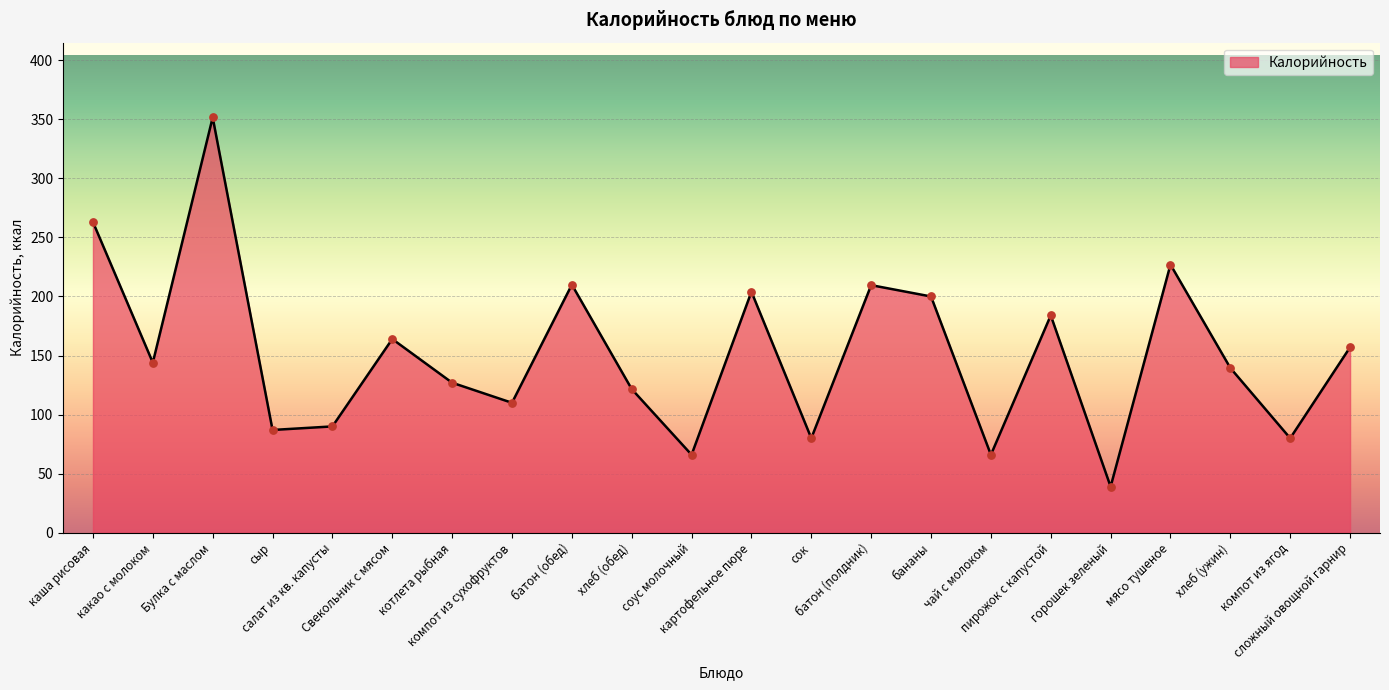

What is the ratio of the value at батон (обед) to the value at хлеб (ужин)?

1.5